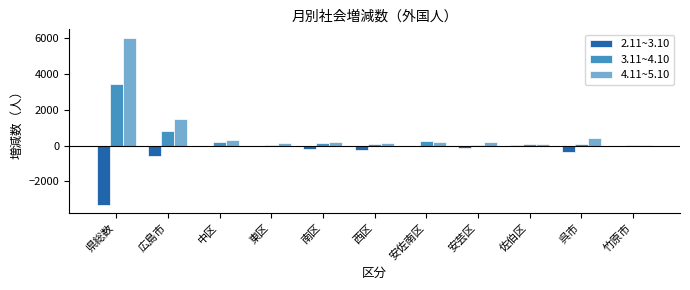

What is the sum of all 2.11~3.10 values?

-4939